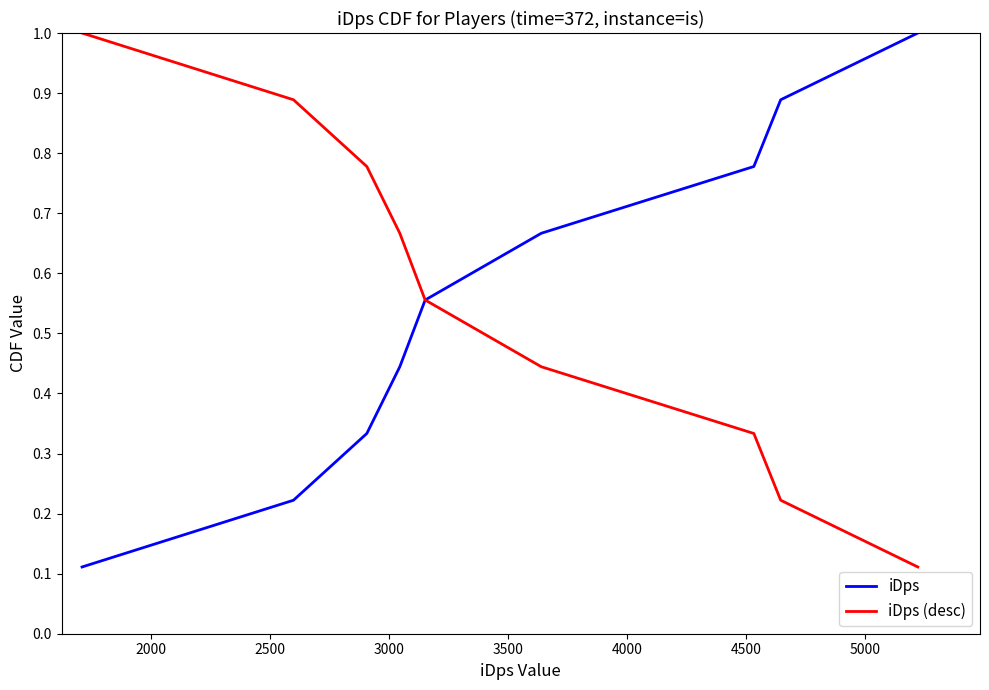

Count the number of categories in the chart.

9